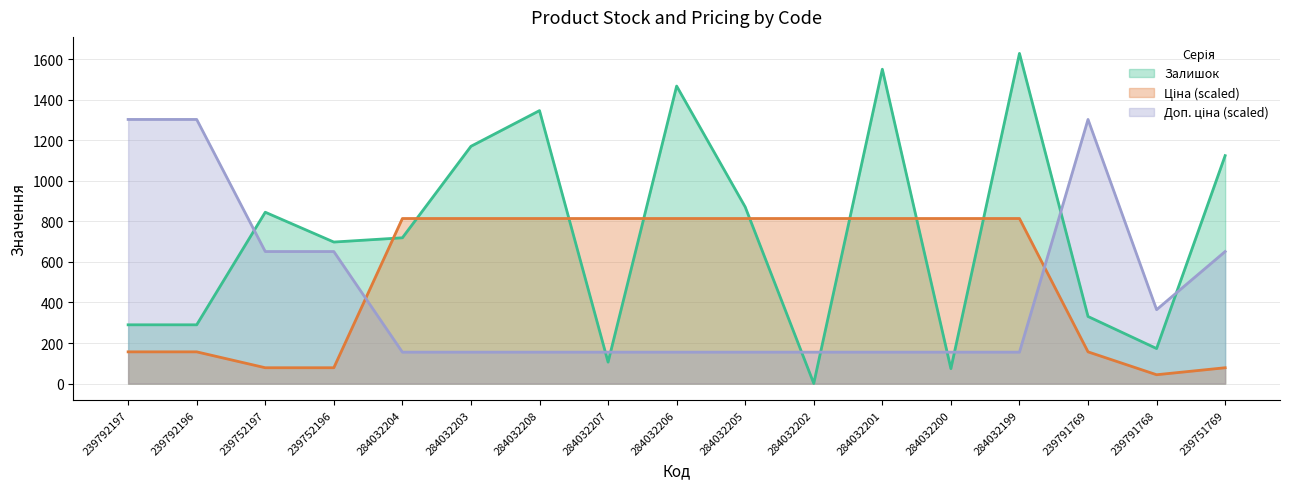

What is the minimum value for Залишок?

1.0